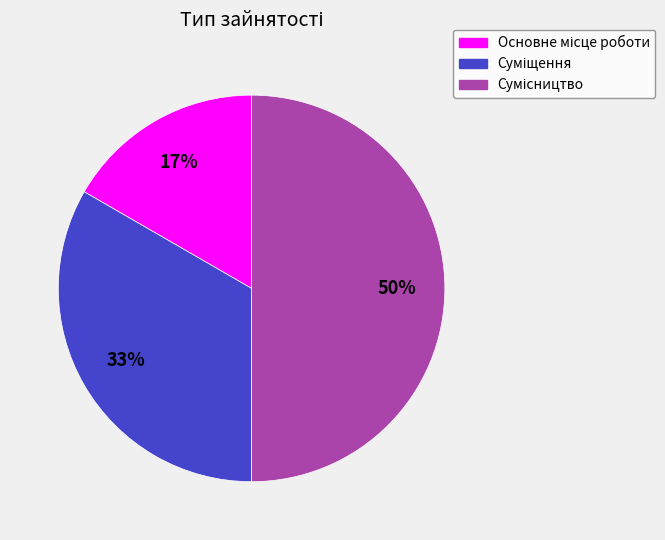

How many segments does this pie chart have?

3